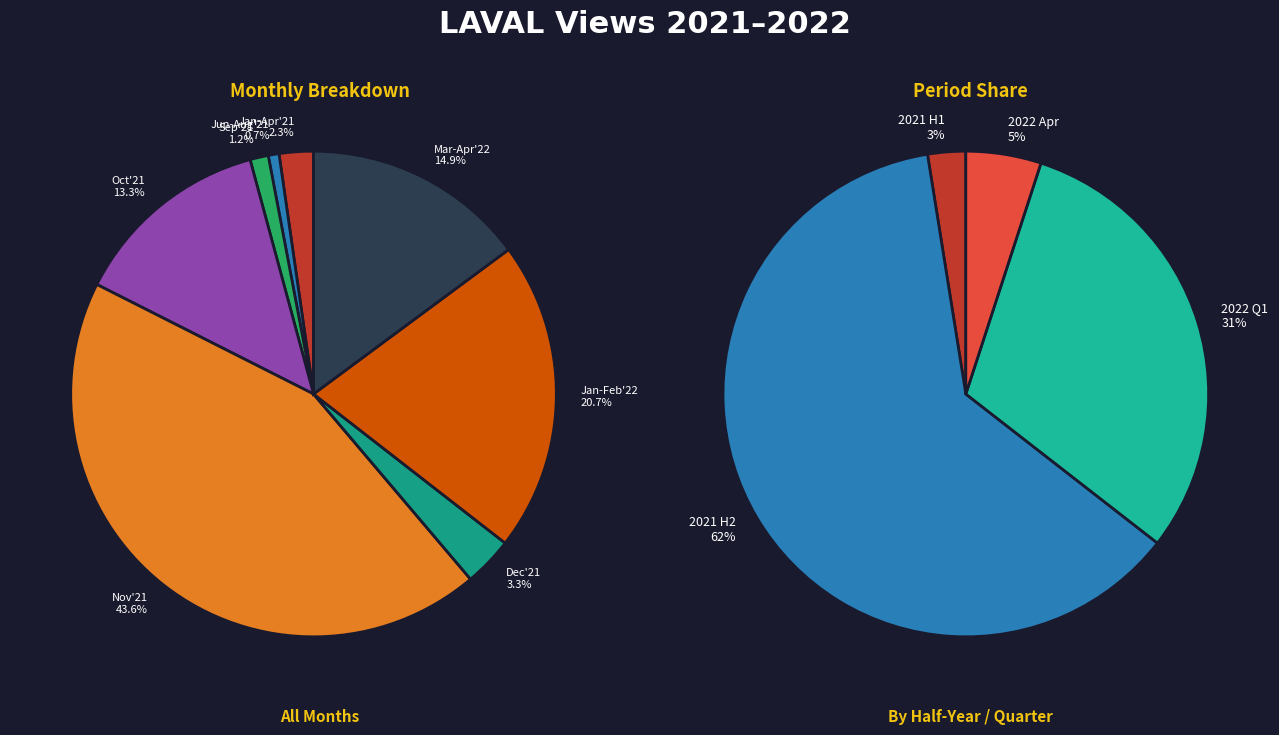

What is the largest slice in the pie chart?

2021-11